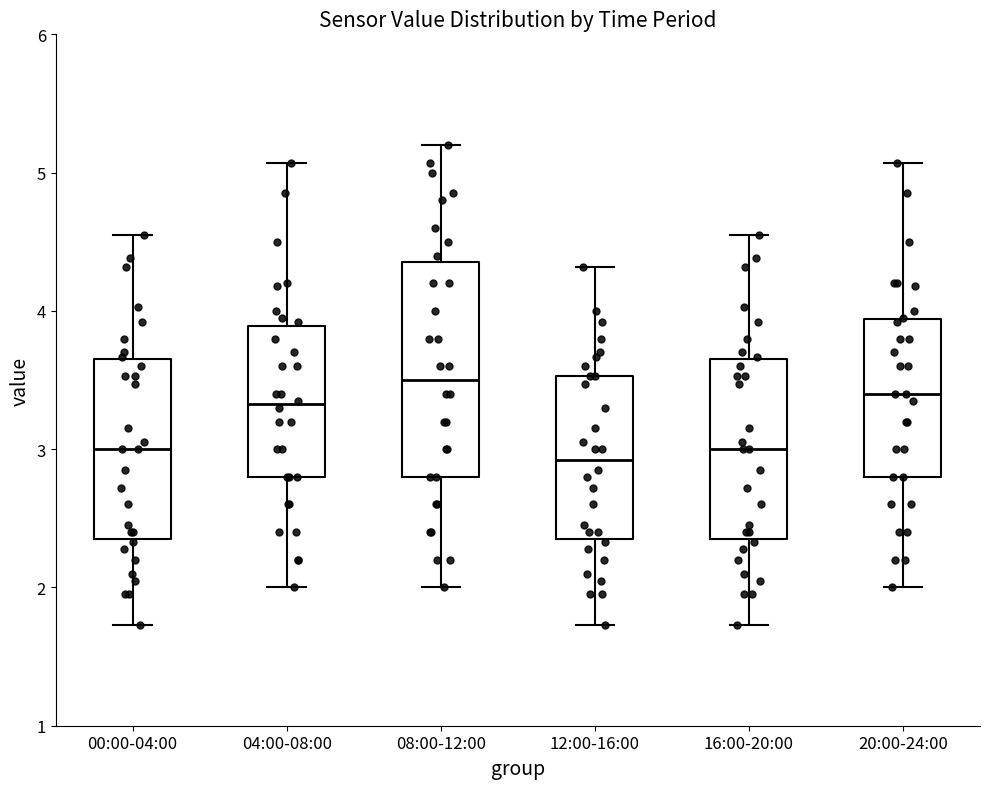

Reading left to right, transcribe this box plot: for each box, give where its median line is, the range the box spans, and where its two whiskers end, as read against the y-axis. The values are not printed on the chart, so give them approximately, as read against the axis.

00:00-04:00: median 3.0, box 2.3 to 3.7, whiskers 1.7 to 4.6
04:00-08:00: median 3.3, box 2.8 to 3.9, whiskers 2.0 to 5.1
08:00-12:00: median 3.5, box 2.8 to 4.4, whiskers 2.0 to 5.2
12:00-16:00: median 2.9, box 2.3 to 3.5, whiskers 1.7 to 4.3
16:00-20:00: median 3.0, box 2.3 to 3.7, whiskers 1.7 to 4.6
20:00-24:00: median 3.4, box 2.8 to 3.9, whiskers 2.0 to 5.1